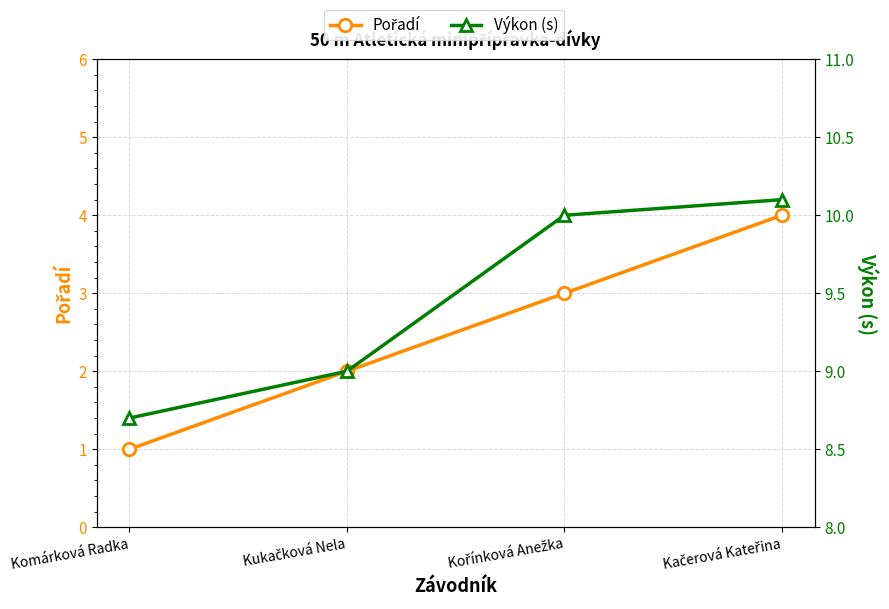

Which series has the widest spread of values?

Pořadí